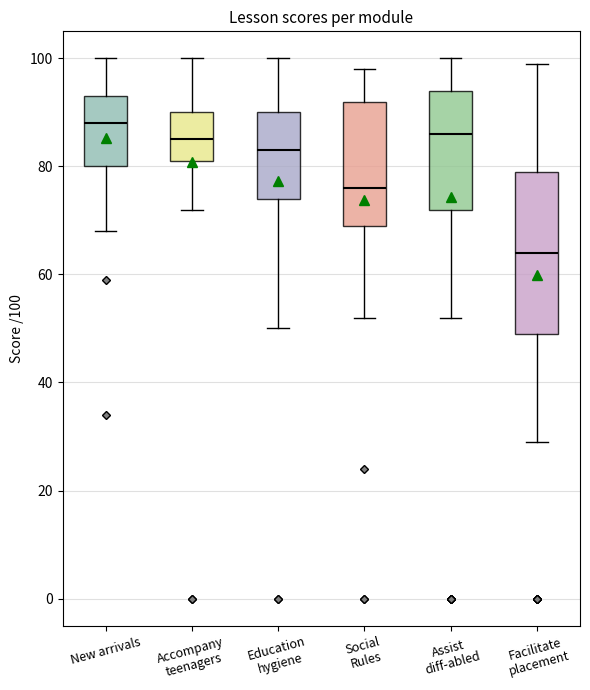

Which box has the highest median line?

New arrivals